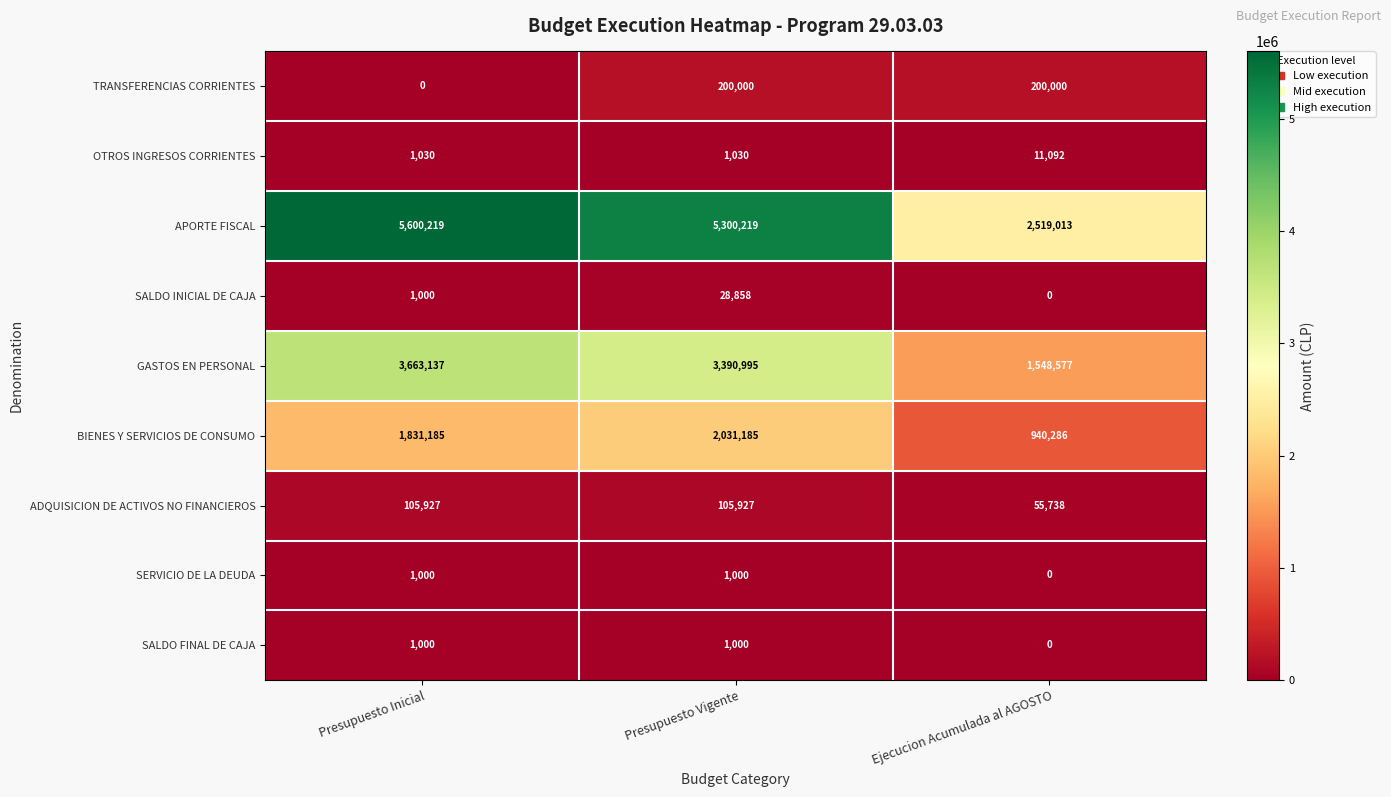

What is the difference between the second highest and minimum values in the BIENES Y SERVICIOS DE CONSUMO series?

890899